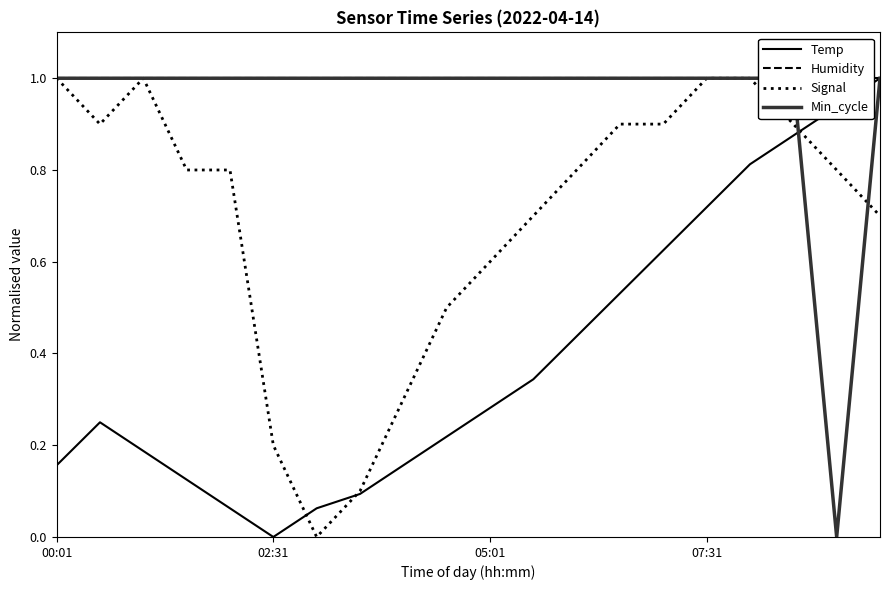

Reading left to right, extract all data points from this chart.

Temp: 0.2	0.3	0.2	0.1	0.1	0.0	0.1	0.1	0.2	0.2	0.3	0.3	0.4	0.5	0.6	0.7	0.8	0.9	0.9	1.0
Humidity: 1.0	1.0	1.0	1.0	1.0	1.0	1.0	1.0	1.0	1.0	1.0	1.0	1.0	1.0	1.0	1.0	1.0	1.0	1.0	1.0
Signal: 1.0	0.9	1.0	0.8	0.8	0.2	0.0	0.1	0.3	0.5	0.6	0.7	0.8	0.9	0.9	1.0	1.0	0.9	0.8	0.7
Min_cycle: 1.0	1.0	1.0	1.0	1.0	1.0	1.0	1.0	1.0	1.0	1.0	1.0	1.0	1.0	1.0	1.0	1.0	1.0	0.0	1.0